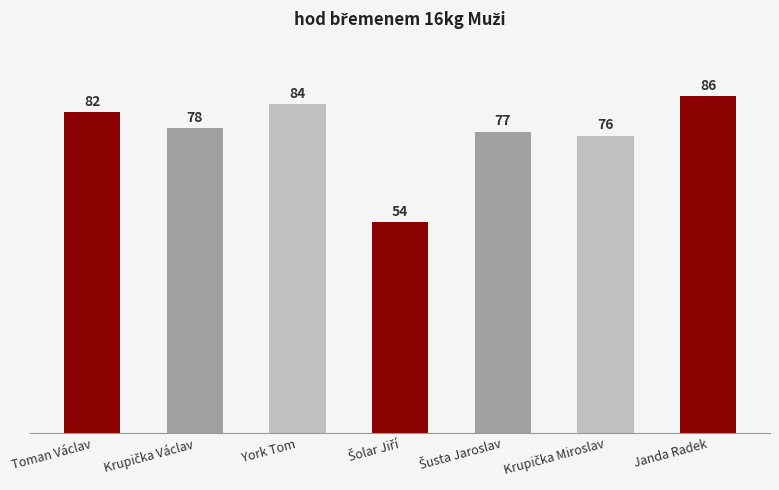

Is it true that the value at York Tom is 30?

False